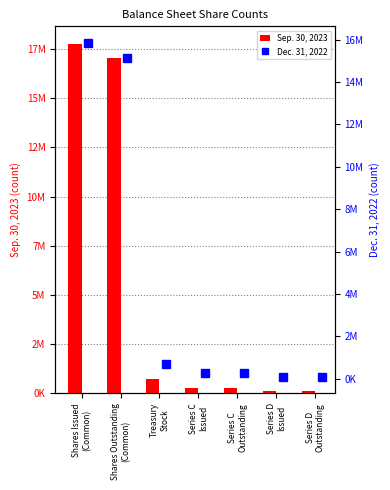

Which series has the largest range (max minus min)?

Sep. 30, 2023